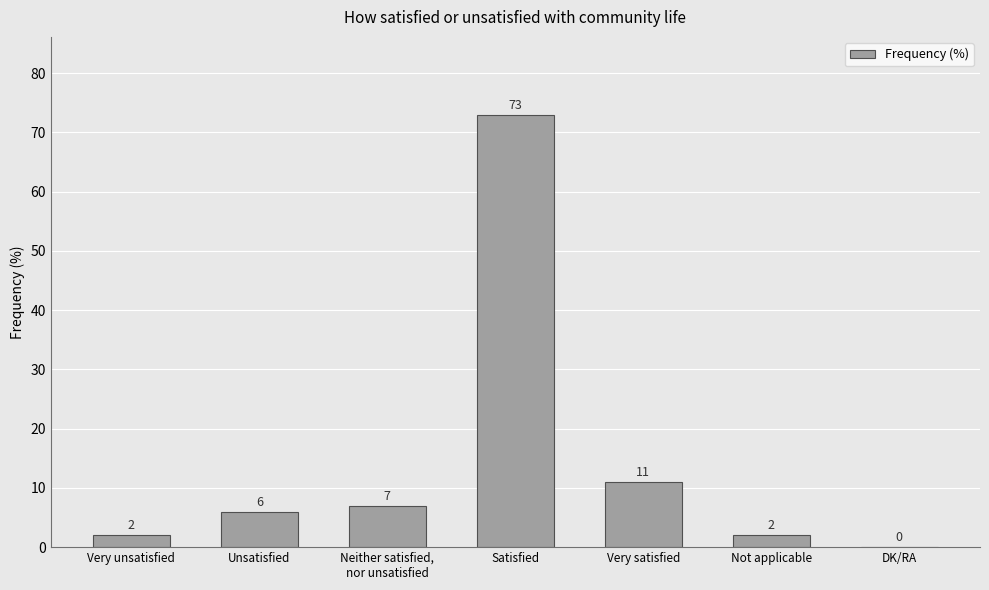

What is the change in value from Very unsatisfied to Neither satisfied,
nor unsatisfied?

+5